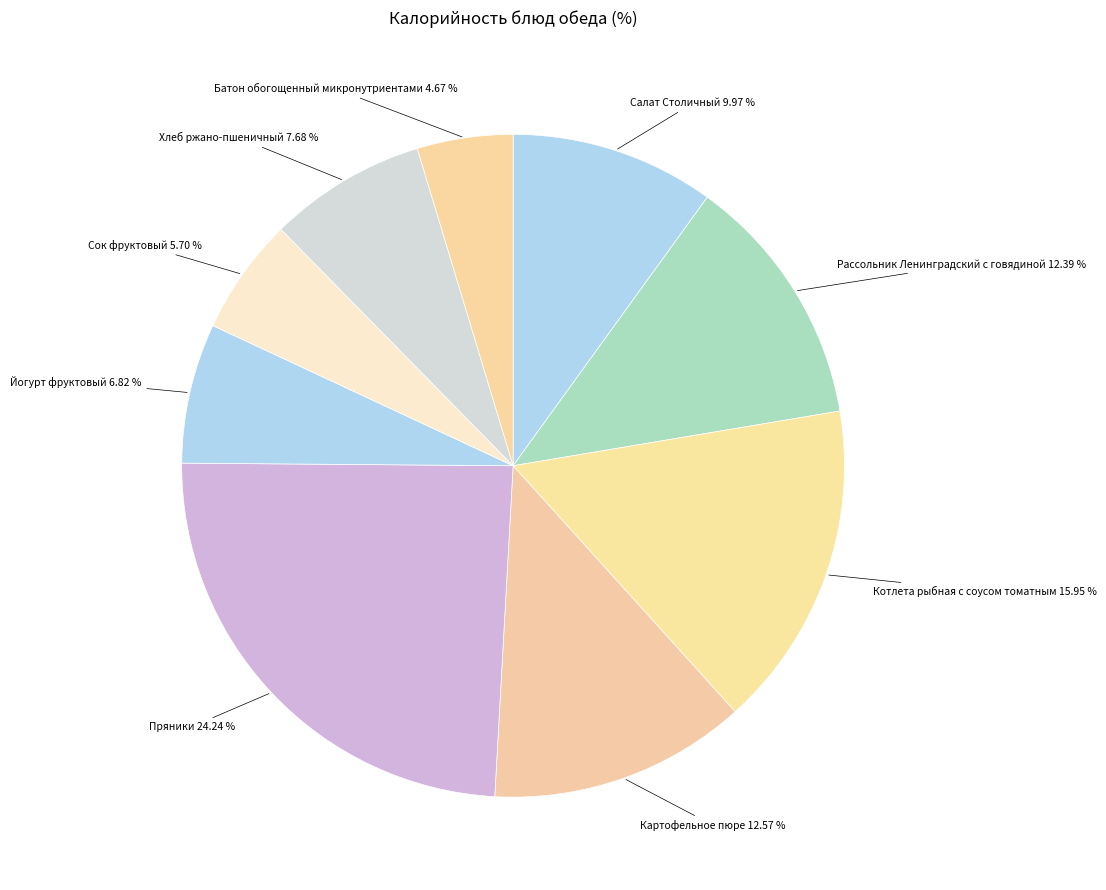

How many segments does this pie chart have?

9